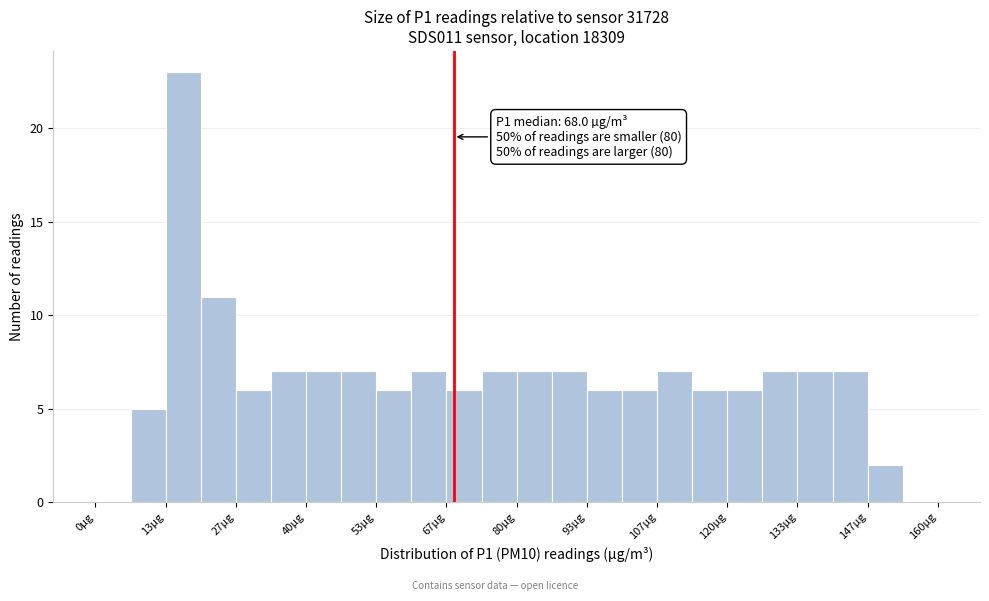

Read against the x-axis, roughly where is the centre of the tallest bar?

16